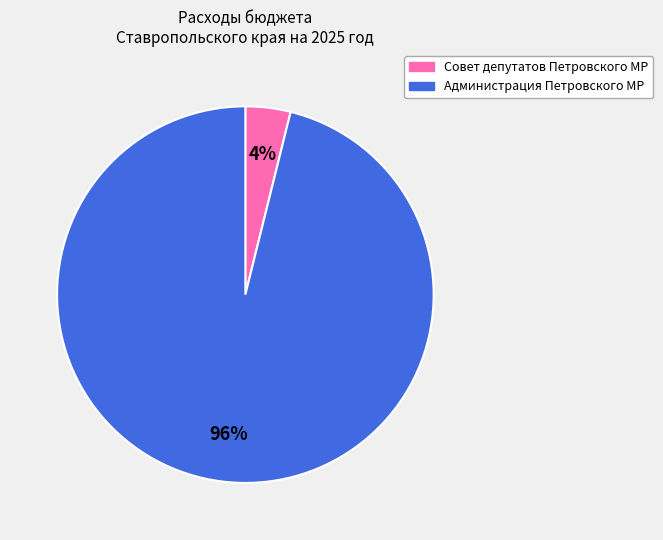

Is there any slice that represents more than half of the pie?

Yes